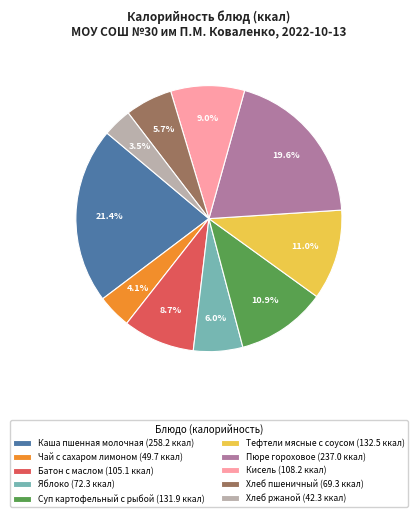

What percentage is the Хлеб пшеничный slice, to the nearest percent?

6%